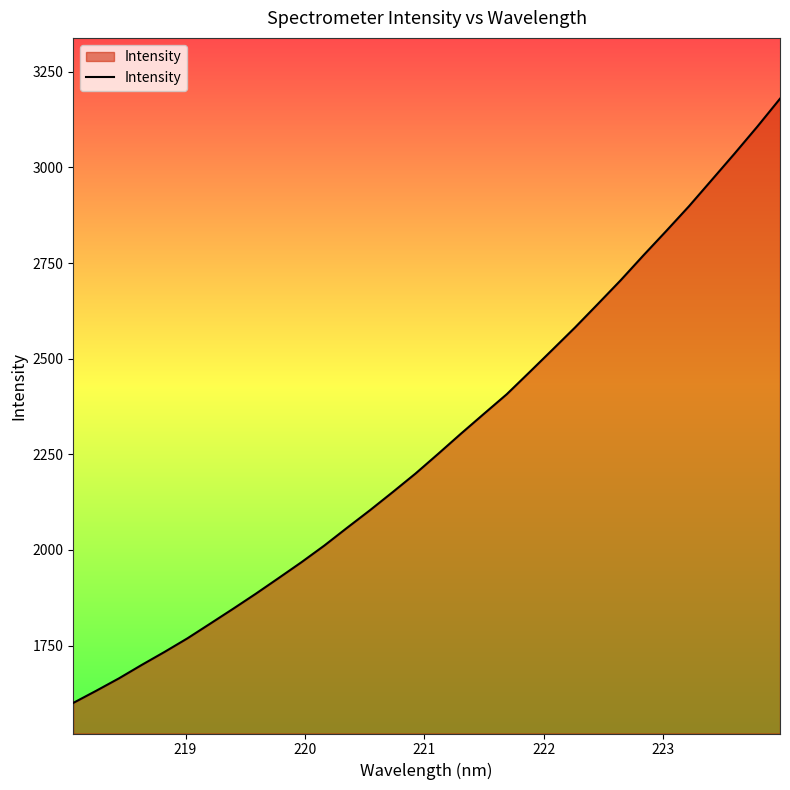

Reading left to right, what are all the values shown in this chart?

1600.1	1631.7	1664.2	1699.4	1733.4	1768.8	1807.3	1846.0	1885.5	1926.5	1967.9	2011.3	2057.8	2103.6	2151.1	2199.6	2251.5	2304.2	2355.7	2406.8	2464.6	2522.9	2581.5	2642.8	2704.7	2769.9	2833.5	2898.3	2967.0	3035.8	3106.3	3179.6